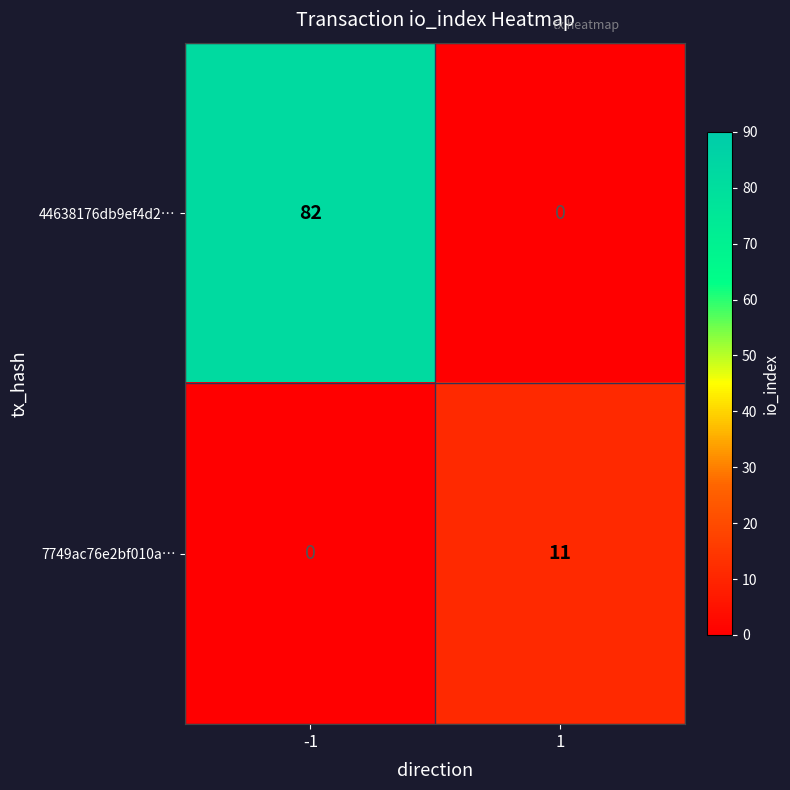

What is the difference between the maximum and minimum values in the 7749ac76e2bf010a… series?

11